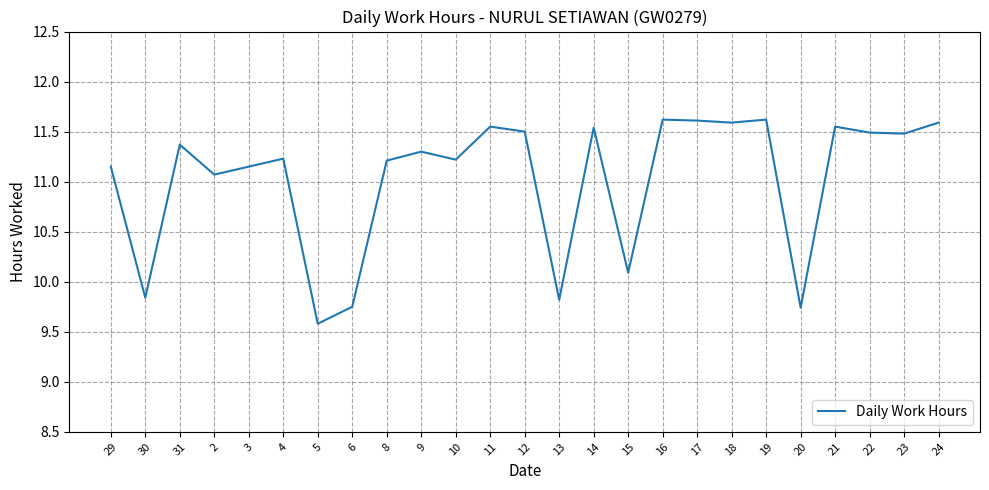

What is the change in value from 18 to 22?

-0.1